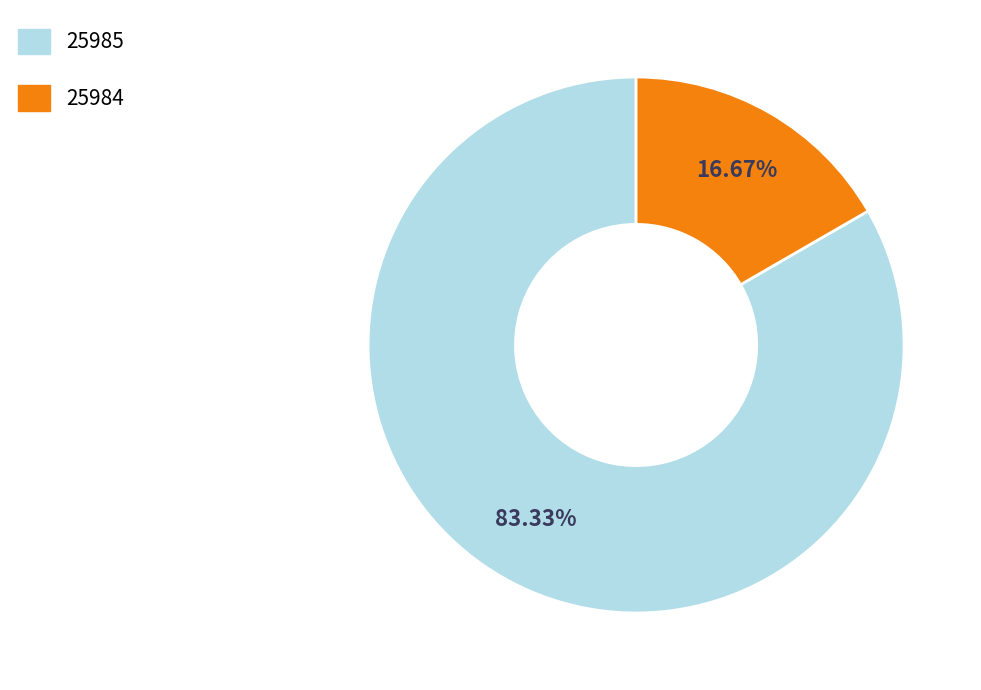

Combined, what portion of the pie is 25984 and 25985?

100.0%